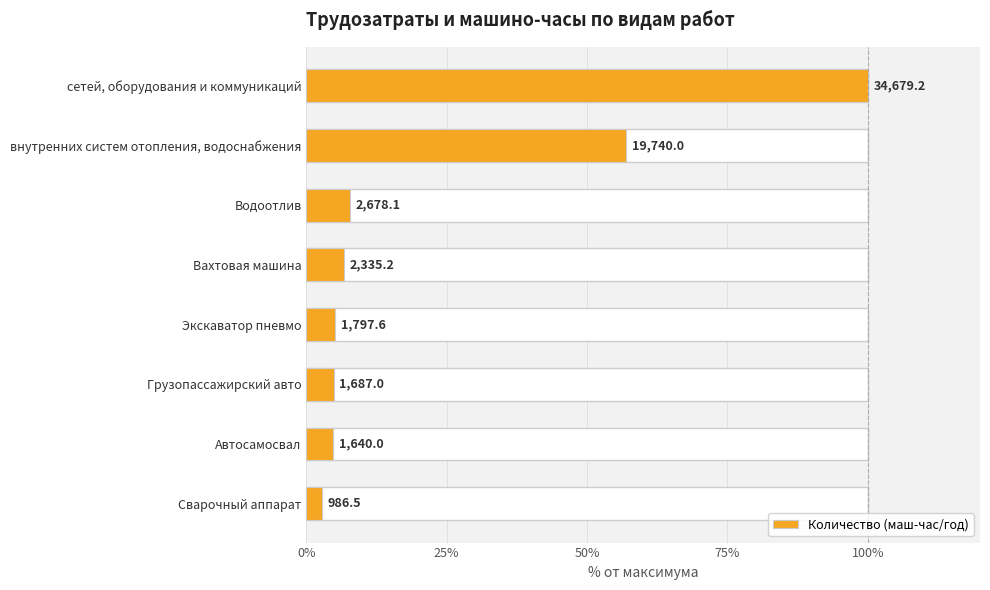

What is the average value?

23.6